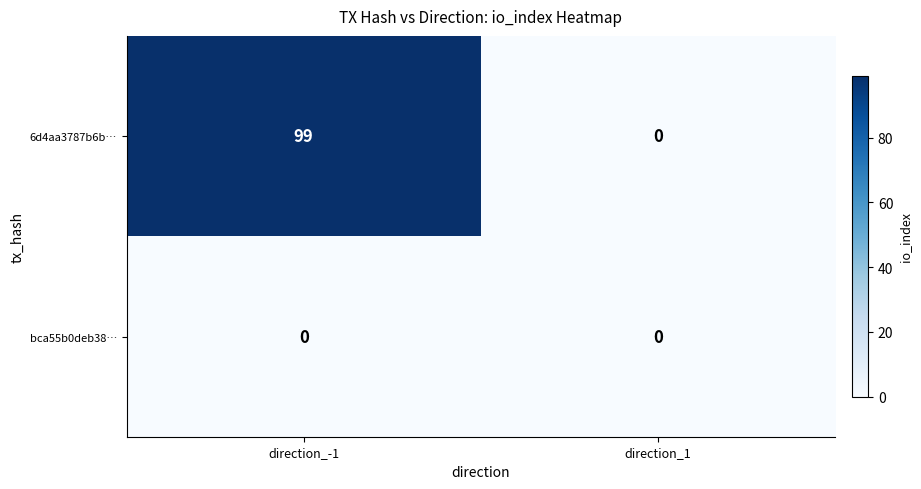

Rank the series by their maximum value, from highest to lowest.

6d4aa3787b6b…, bca55b0deb38…